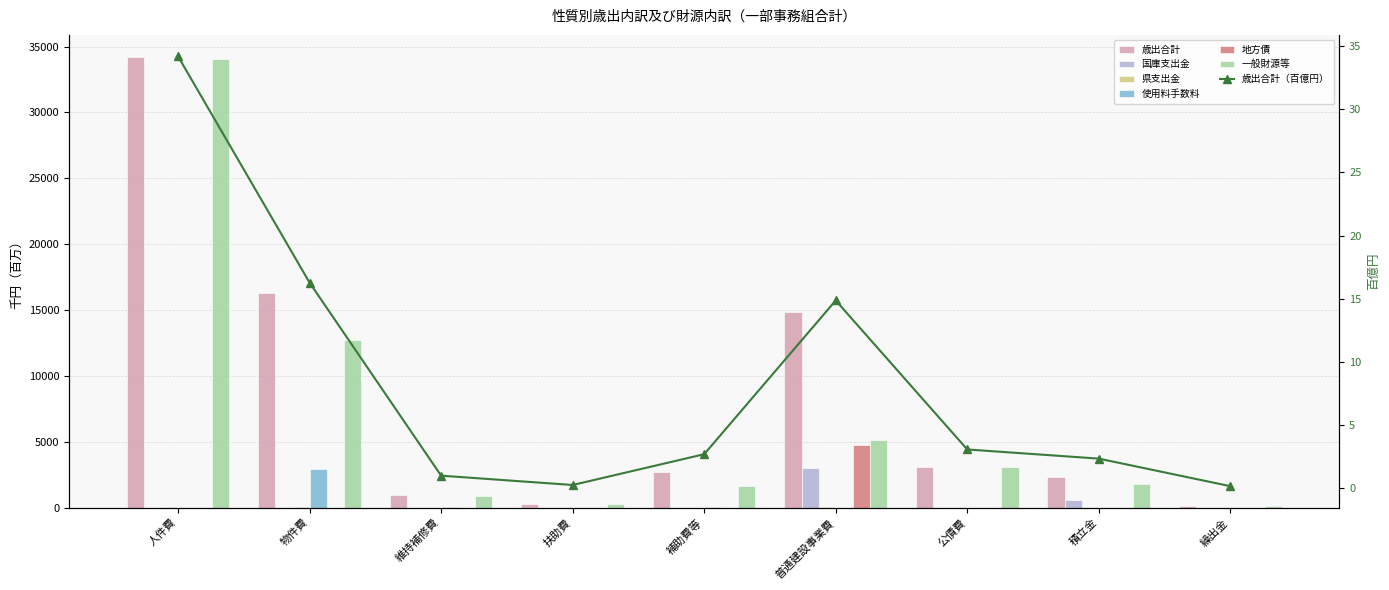

What is the spread (max minus min) of values at 維持補修費?

896.8